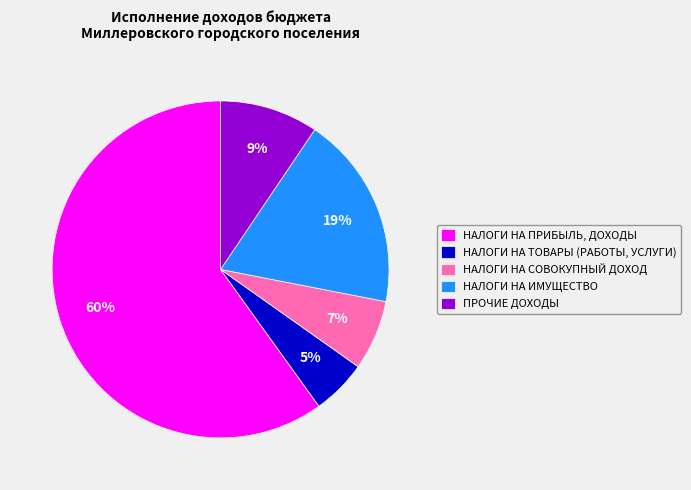

Approximately how many times larger is the value at ПРОЧИЕ ДОХОДЫ compared to НАЛОГИ НА ИМУЩЕСТВО?

0.5